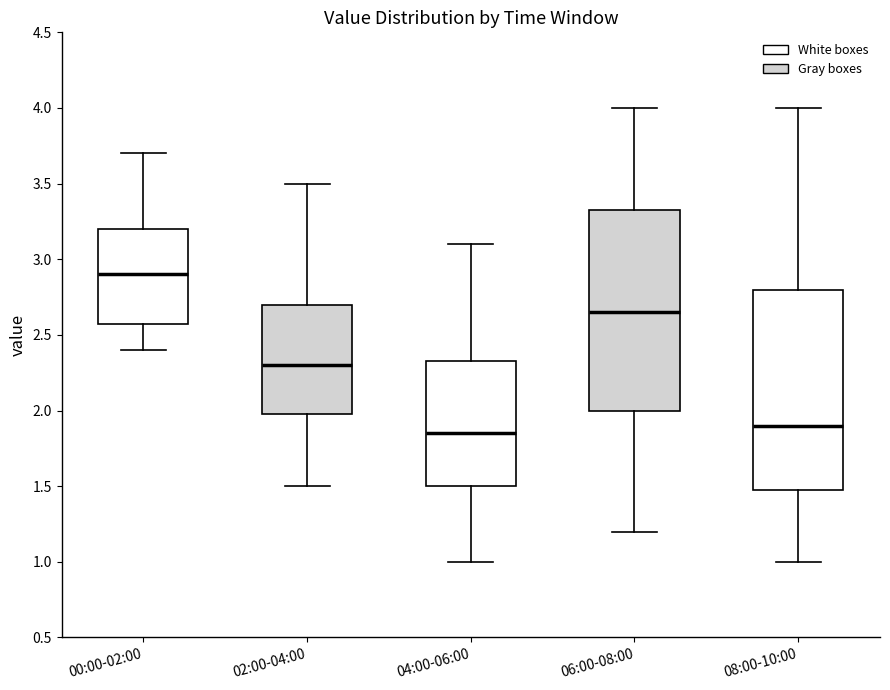

Which box's median line is the highest?

00:00-02:00